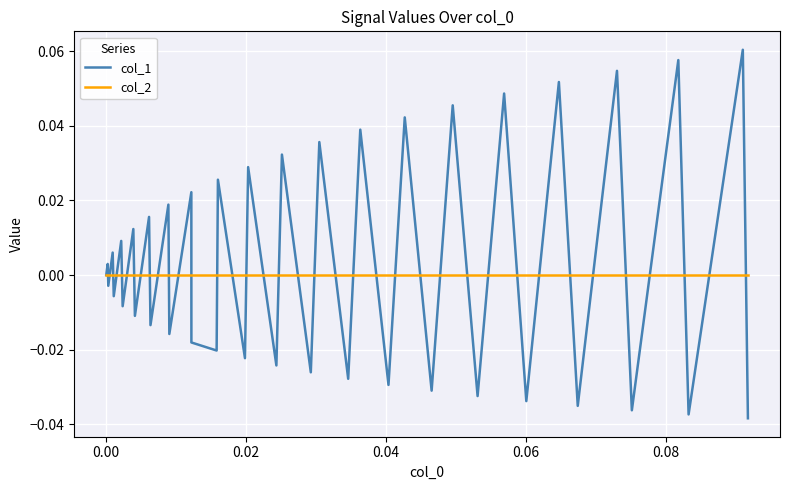

List the series in order of their peak value, highest first.

col_1, col_2